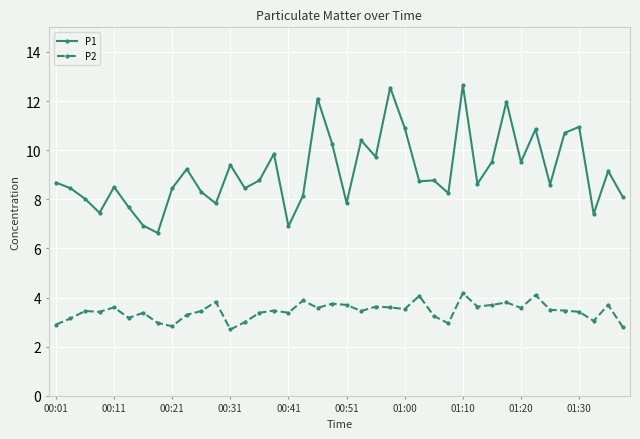

What is the average value of the P1 series?

9.1